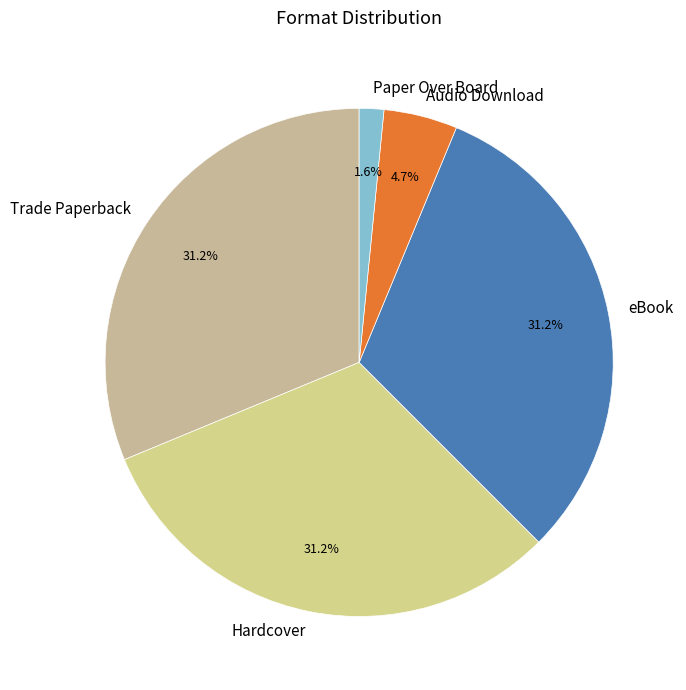

The eBook slice represents 37% of the pie. True or false?

False